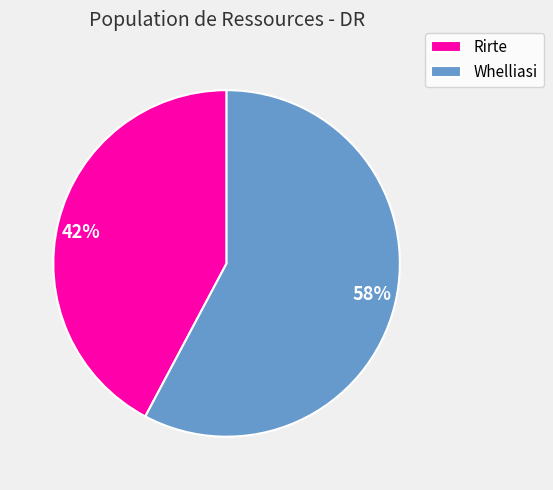

What is the majority slice?

Whelliasi